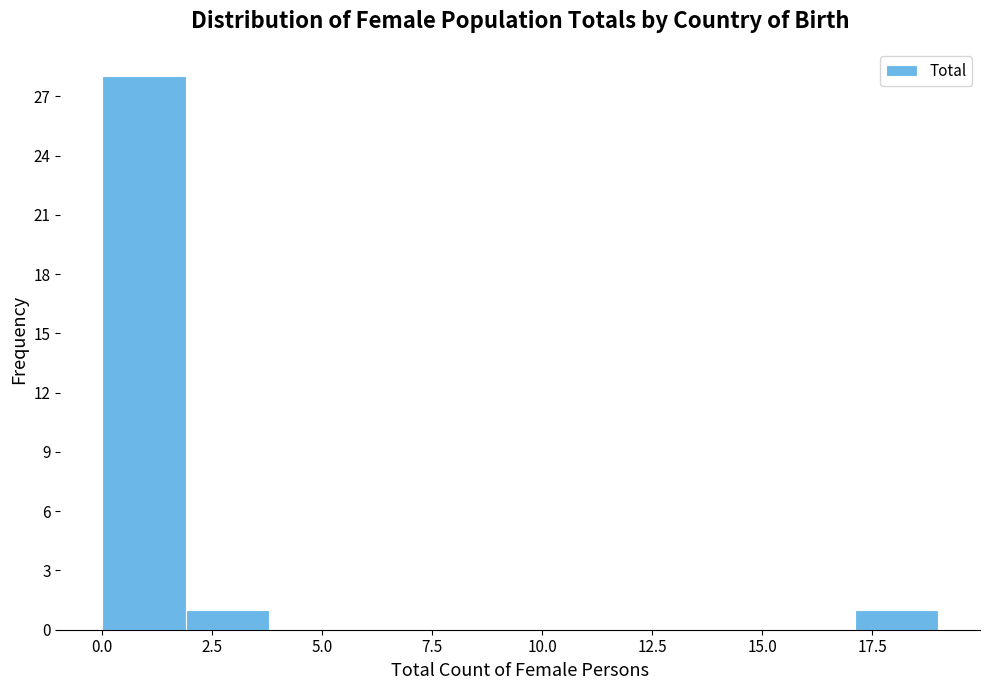

Around what value on the x-axis is the tallest bar? Give the approximate position of its centre, as read against the axis.

1.0